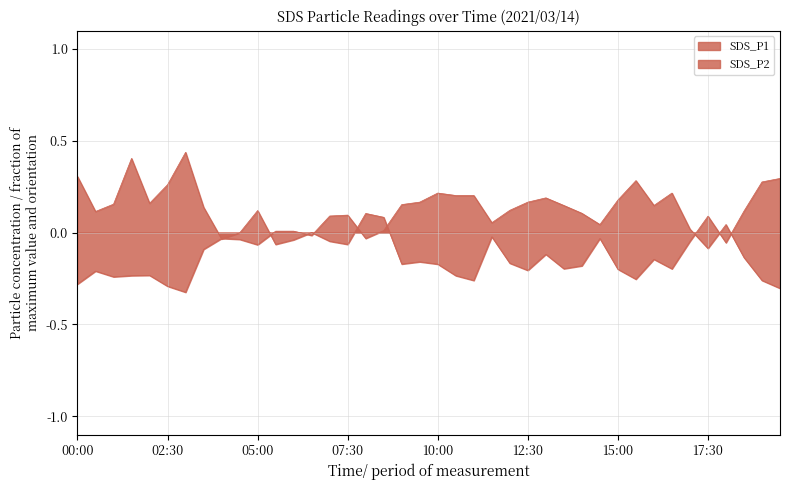

Reading left to right, list all the values displayed in this chart.

SDS_P1: 0.3	0.1	0.2	0.4	0.2	0.3	0.4	0.1	-0.0	-0.0	0.1	-0.1	-0.0	0.0	-0.0	-0.1	0.1	0.1	-0.2	-0.2	-0.2	-0.2	-0.3	-0.0	-0.2	-0.2	-0.1	-0.2	-0.2	-0.0	-0.2	-0.3	-0.1	-0.2	-0.0	0.1	-0.1	0.1	0.3	0.3
SDS_P2: -0.3	-0.2	-0.2	-0.2	-0.2	-0.3	-0.3	-0.1	-0.0	-0.0	-0.1	0.0	0.0	-0.0	0.1	0.1	-0.0	0.0	0.2	0.2	0.2	0.2	0.2	0.1	0.1	0.2	0.2	0.1	0.1	0.0	0.2	0.3	0.1	0.2	0.0	-0.1	0.0	-0.1	-0.3	-0.3